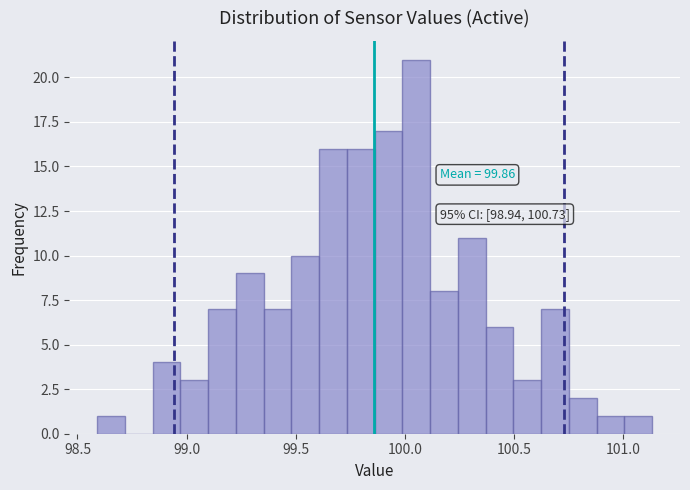

Read against the x-axis, roughly where is the centre of the tallest bar?

100.05